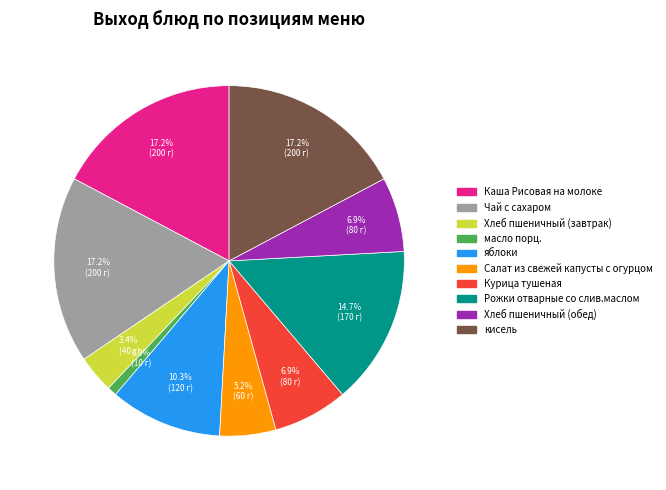

To the nearest percent, what is the combined percentage of Салат из свежей капусты с огурцом and кисель?

22%